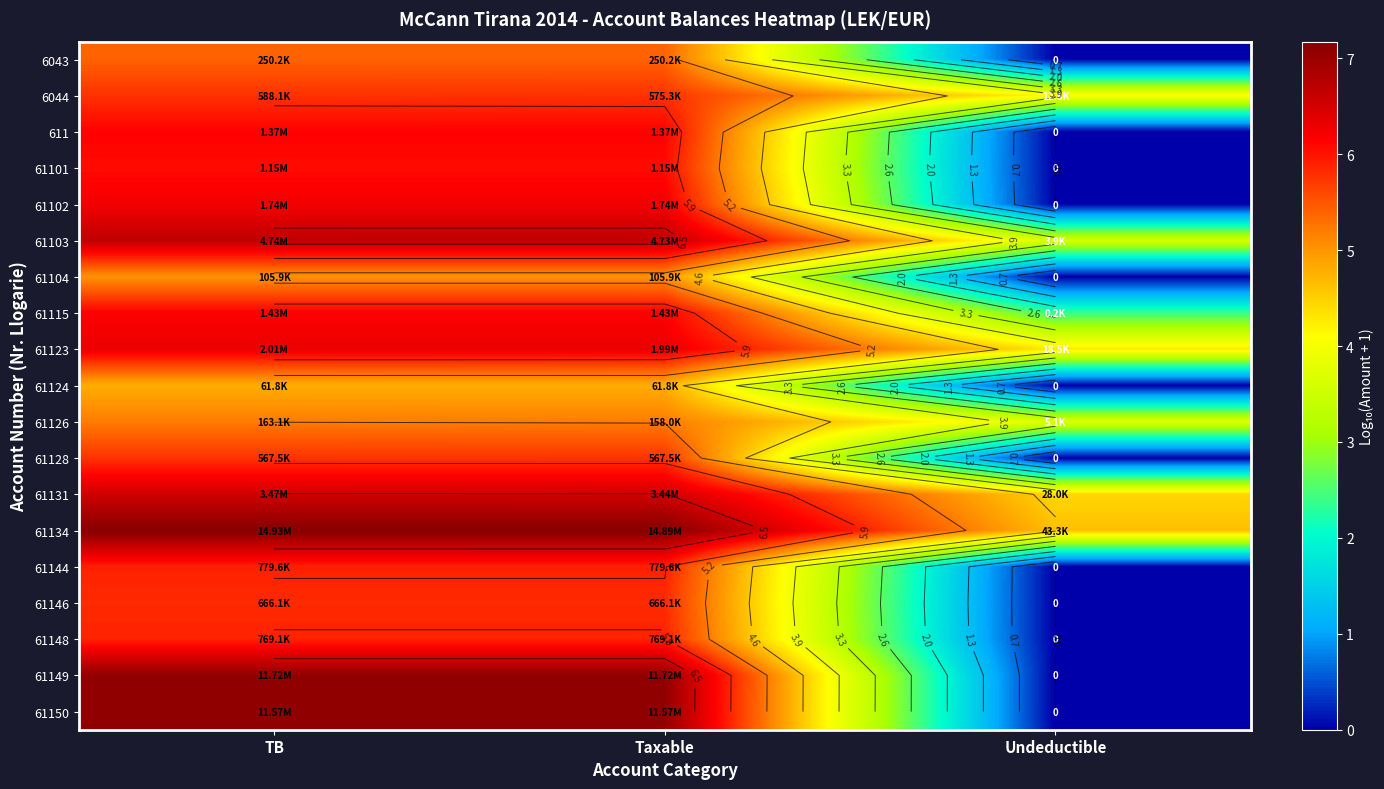

How many data points in 61104 are less than 5?

1